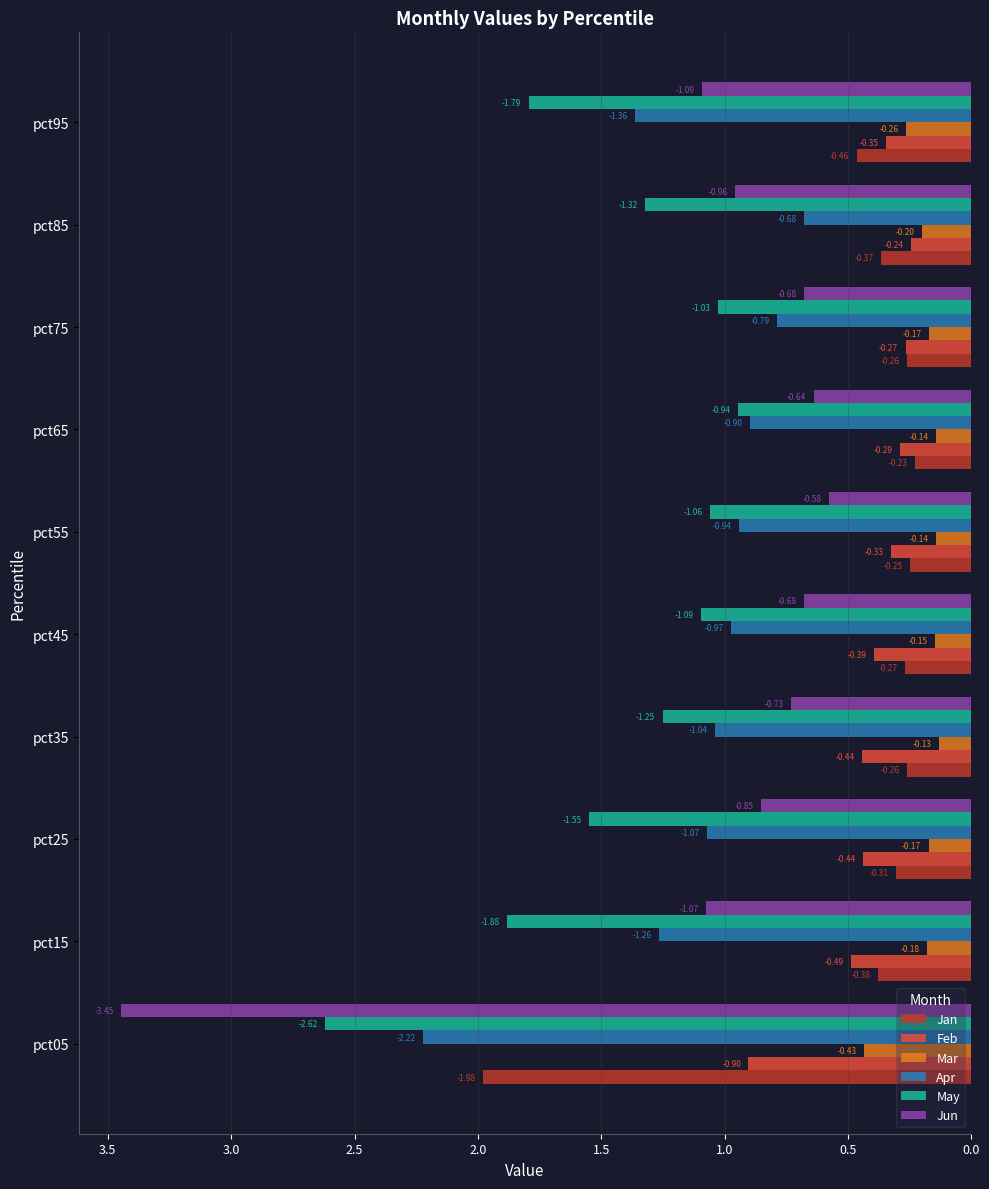

What are all the series names shown in the legend?

Jan, Feb, Mar, Apr, May, Jun